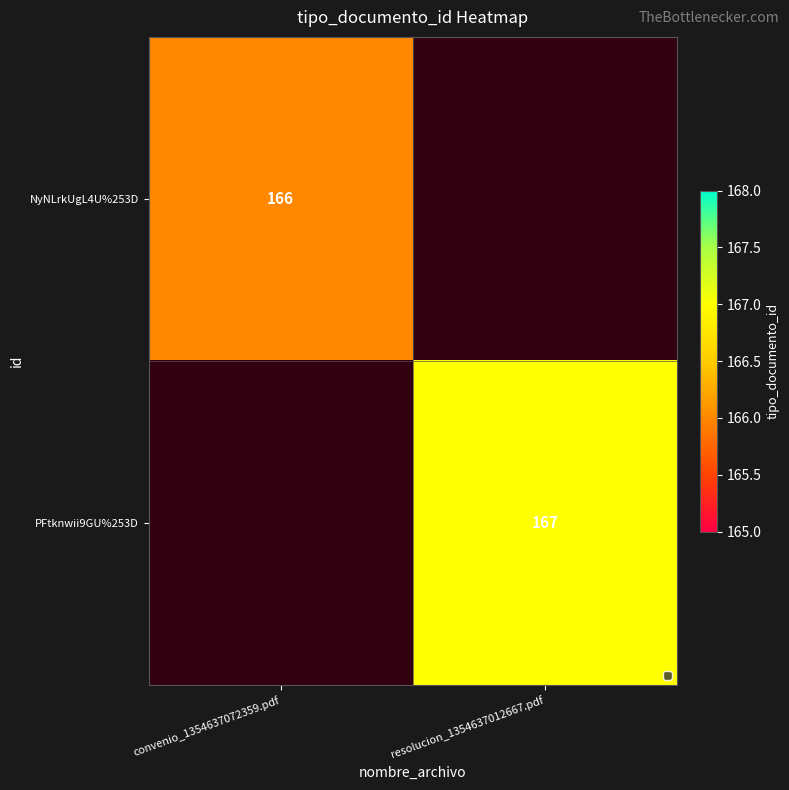

Is it true that NyNLrkUgL4U%253D equals 166 at convenio_1354637072359.pdf?

True